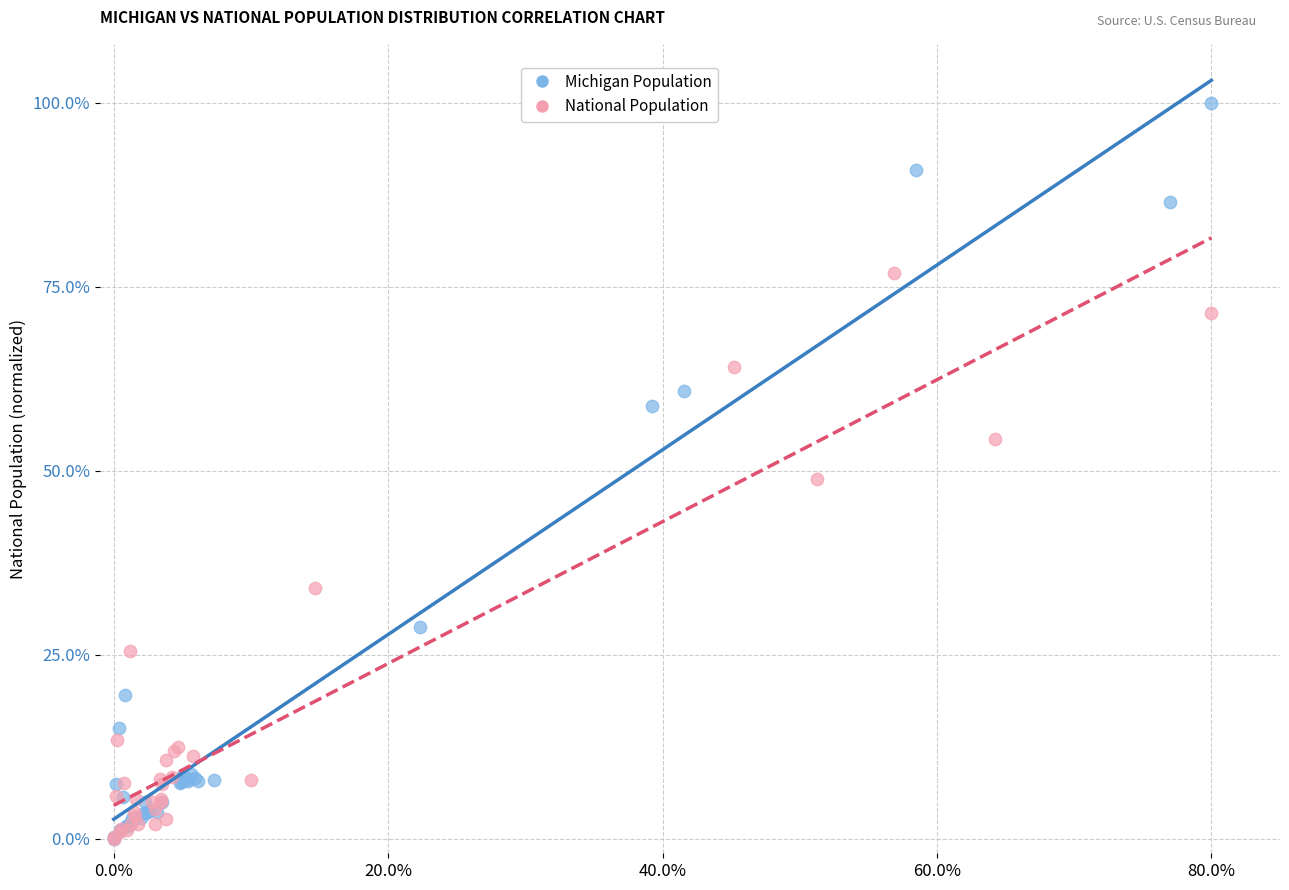

What are all the series names shown in the legend?

Michigan Population, National Population